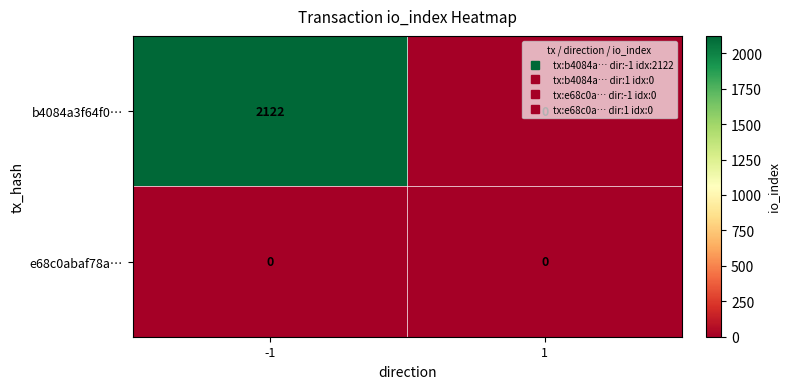

Rank the series by their maximum value, from highest to lowest.

b4084a3f64f0…, e68c0abaf78a…